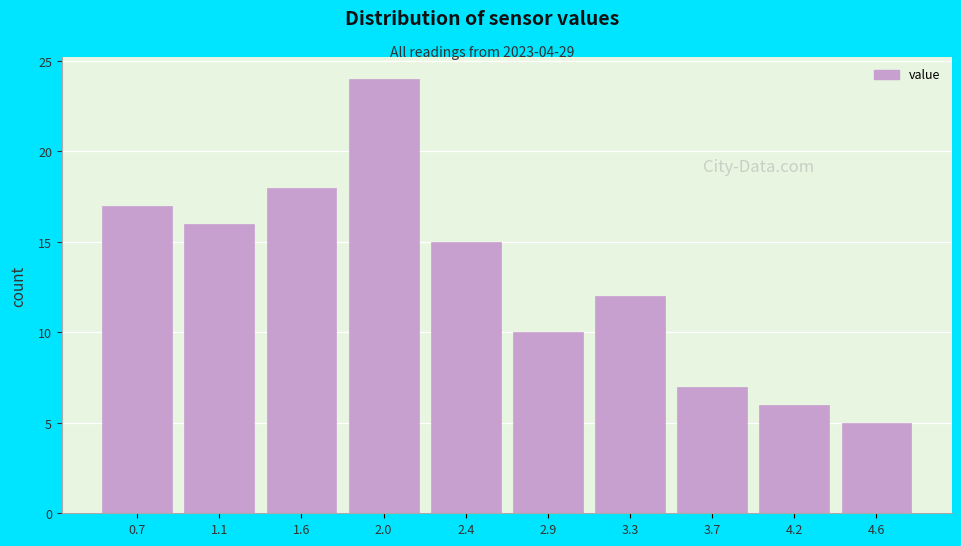

Reading left to right, transcribe this chart: for each bar, give the range it covers on the x-axis and its height. Neither the bar edges nor the heights are printed on the chart, so give them approximately, as read against the axes.

0.50 to 0.93: 17
0.93 to 1.36: 16
1.36 to 1.79: 18
1.79 to 2.22: 24
2.22 to 2.65: 15
2.65 to 3.08: 10
3.08 to 3.51: 12
3.51 to 3.94: 7
3.94 to 4.37: 6
4.37 to 4.80: 5